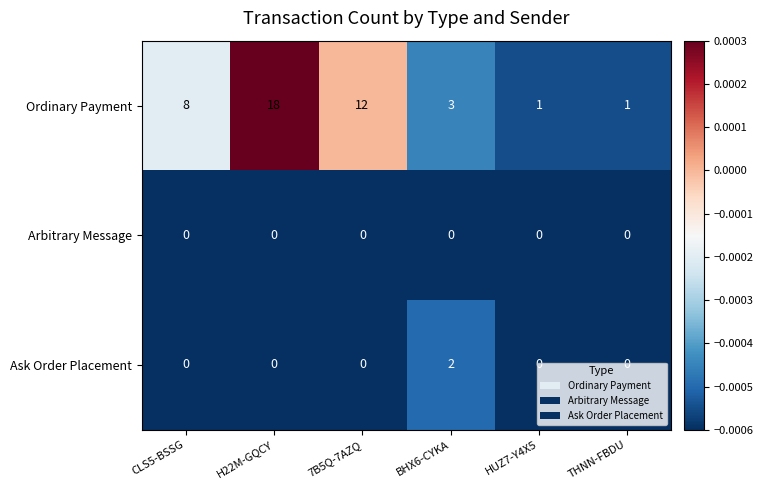

What is the spread (max minus min) of values at BHX6-CYKA?

3